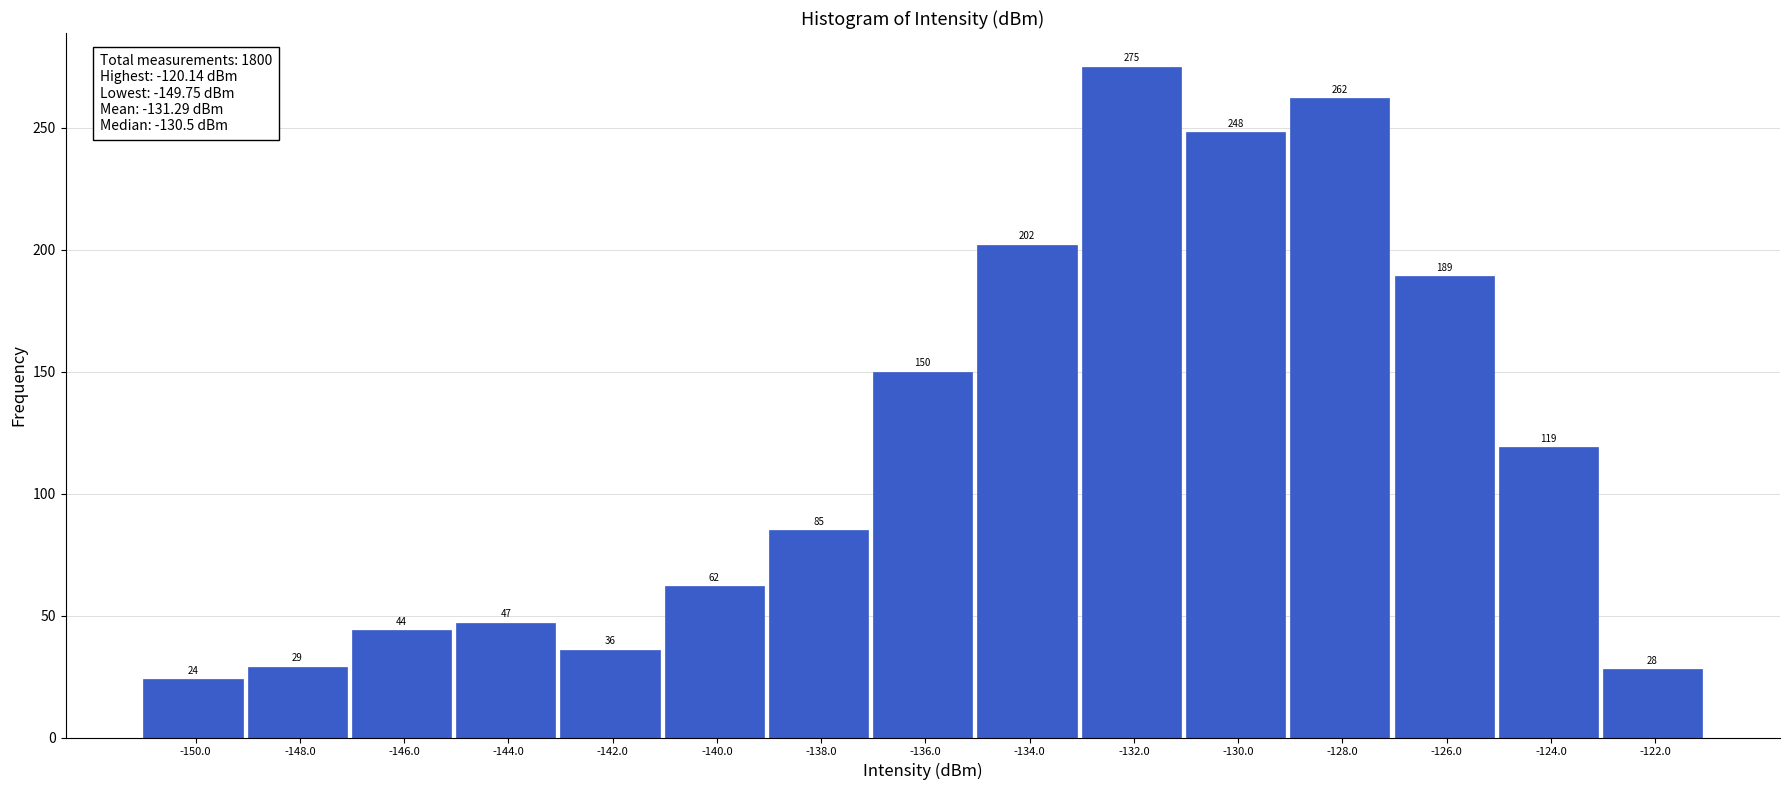

Reading left to right, list all the values displayed in this chart.

24	29	44	47	36	62	85	150	202	275	248	262	189	119	28